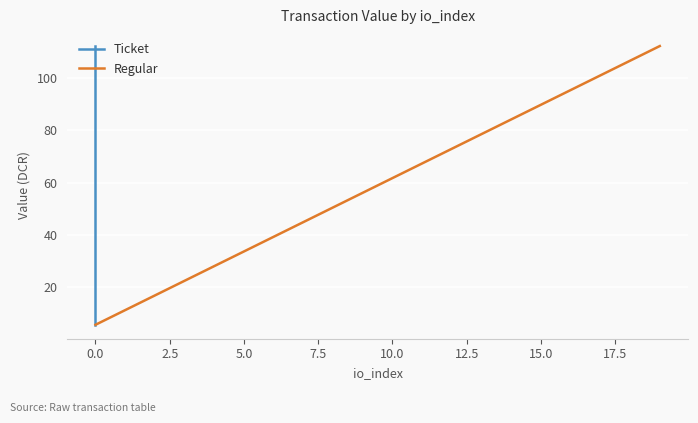

True or false: Ticket and Regular intersect in this chart.

False